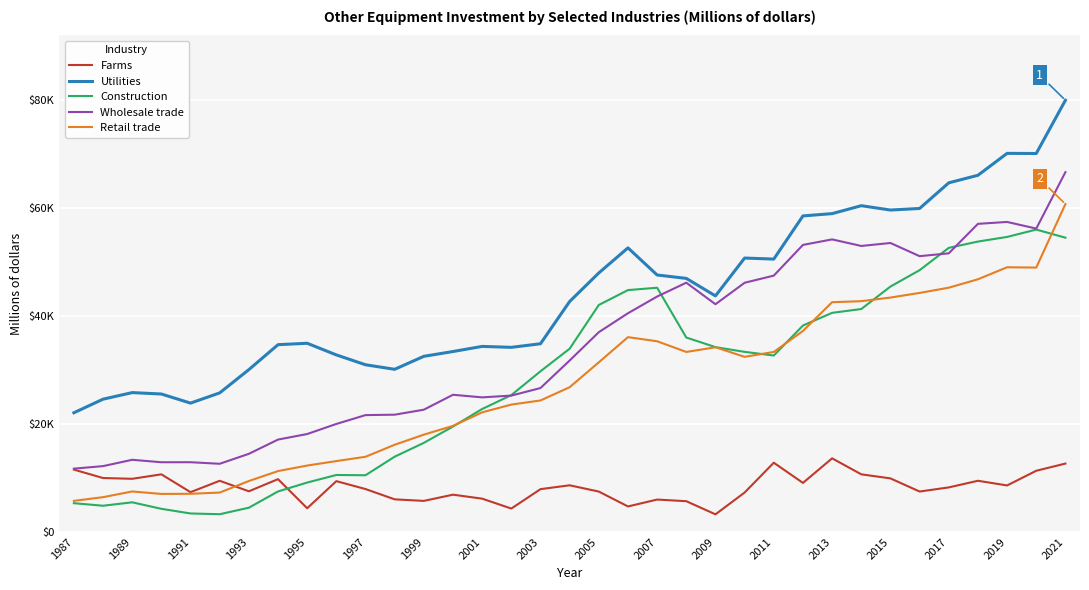

Is this an area chart (filled region under the line)?

No